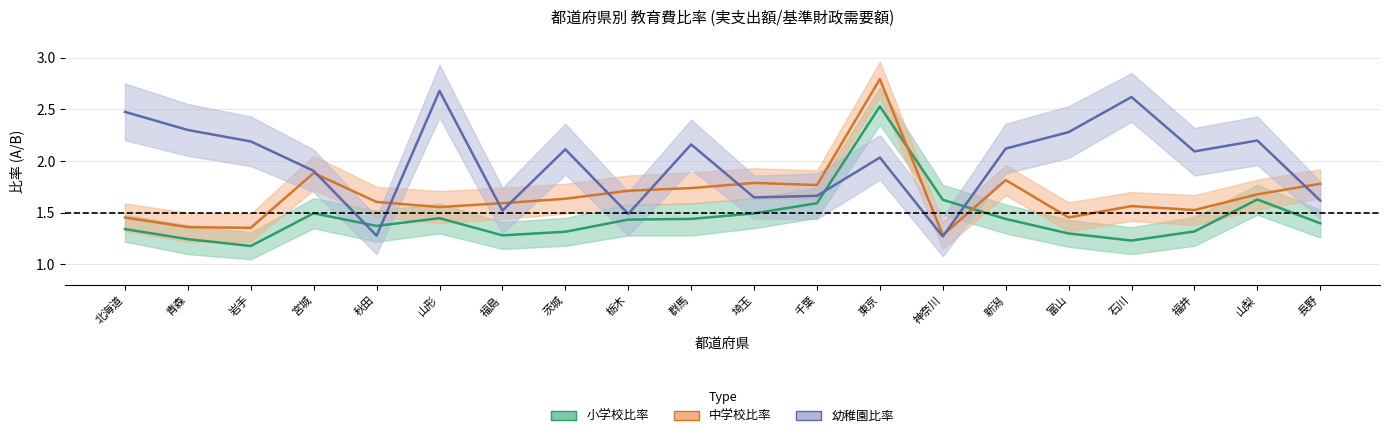

What is the sum of the 中学校比率 values at 岩手 and 山梨?

3.0